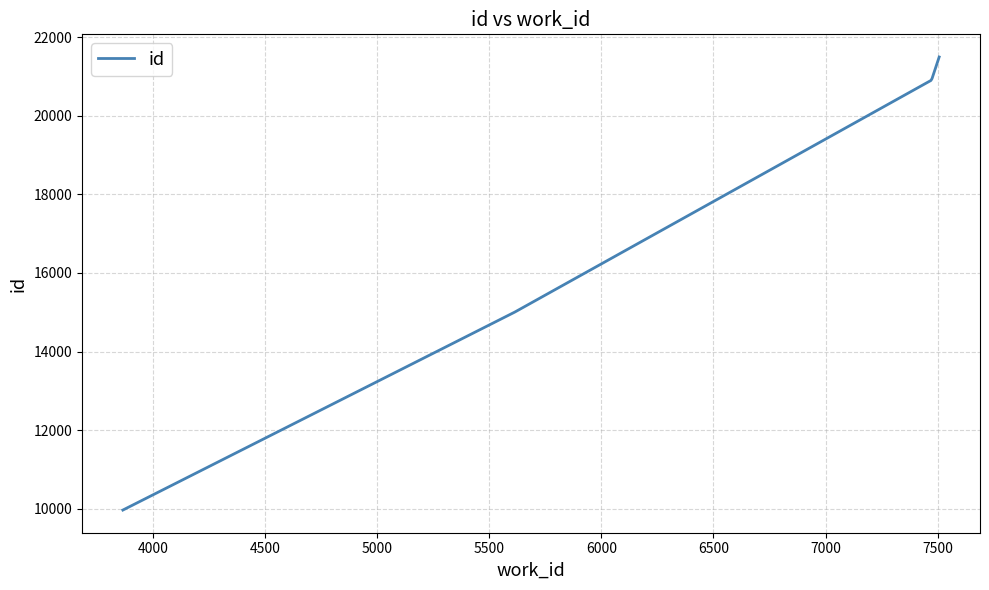

True or false: there are more than 1 points higher than both neighbors.

False